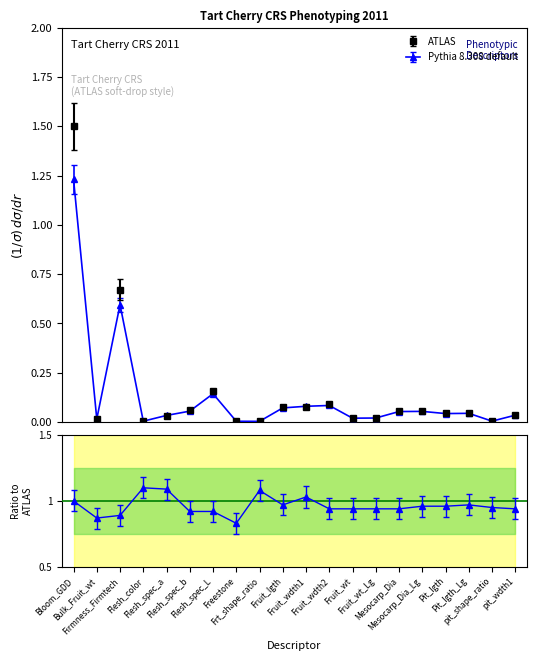

Which series changed the most between Fruit_wdth2 and Fruit_wt?

ATLAS